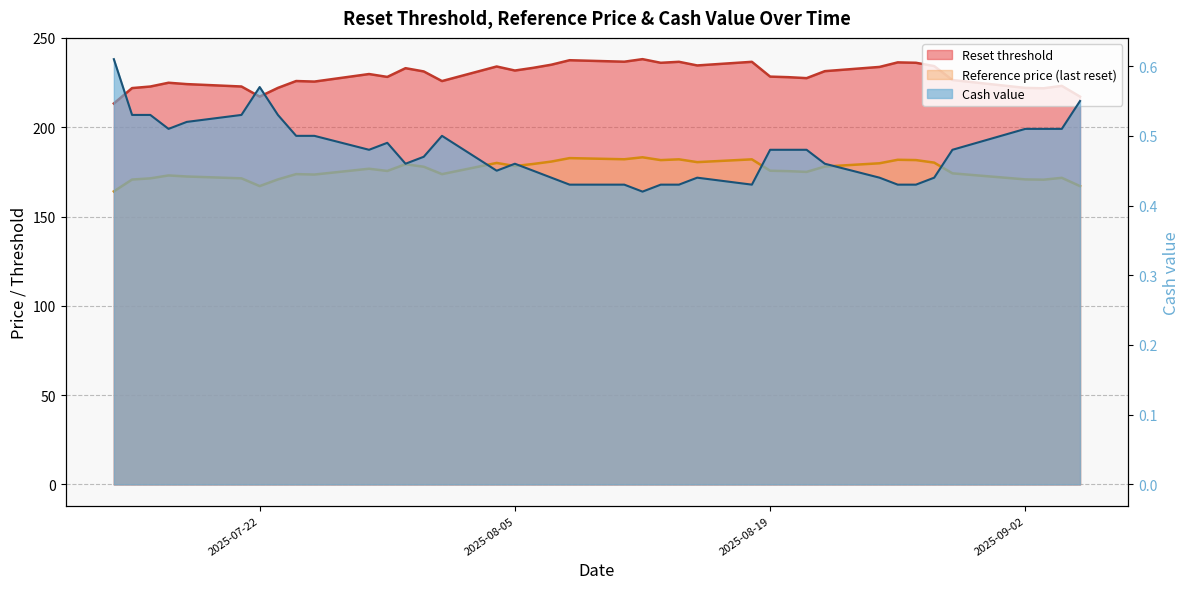

What are all the series names shown in the legend?

Reset threshold, Reference price (last reset), Cash value